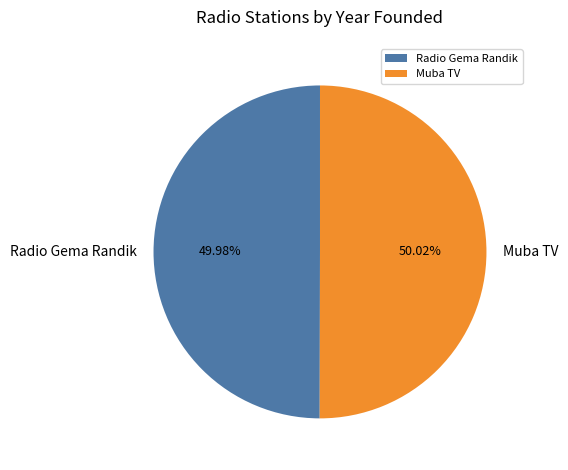

Approximately how many times larger is the value at Muba TV compared to Radio Gema Randik?

1.0